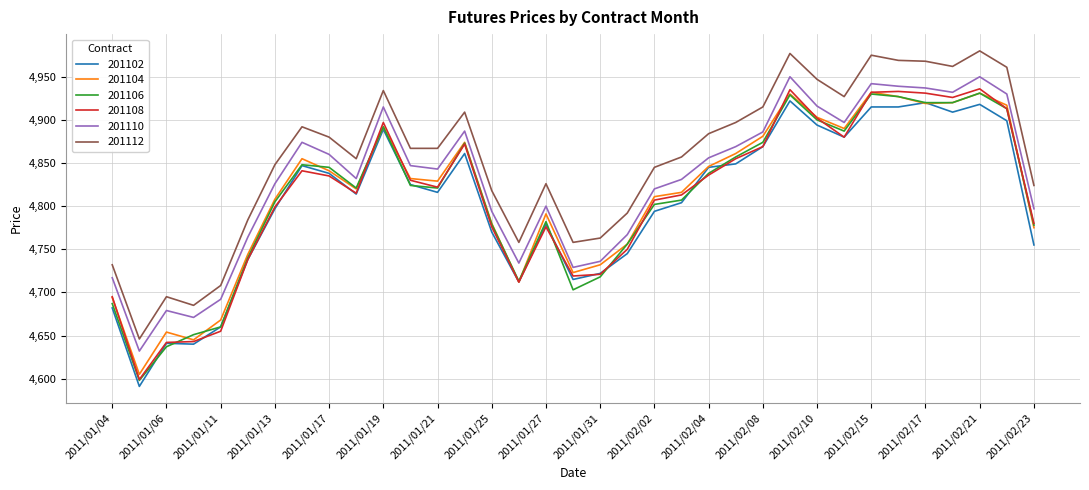

What are all the series names shown in the legend?

201102, 201104, 201106, 201108, 201110, 201112